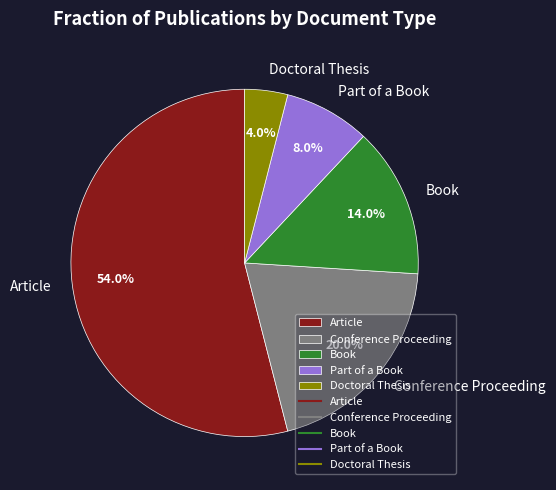

Count the number of slices in the pie.

5